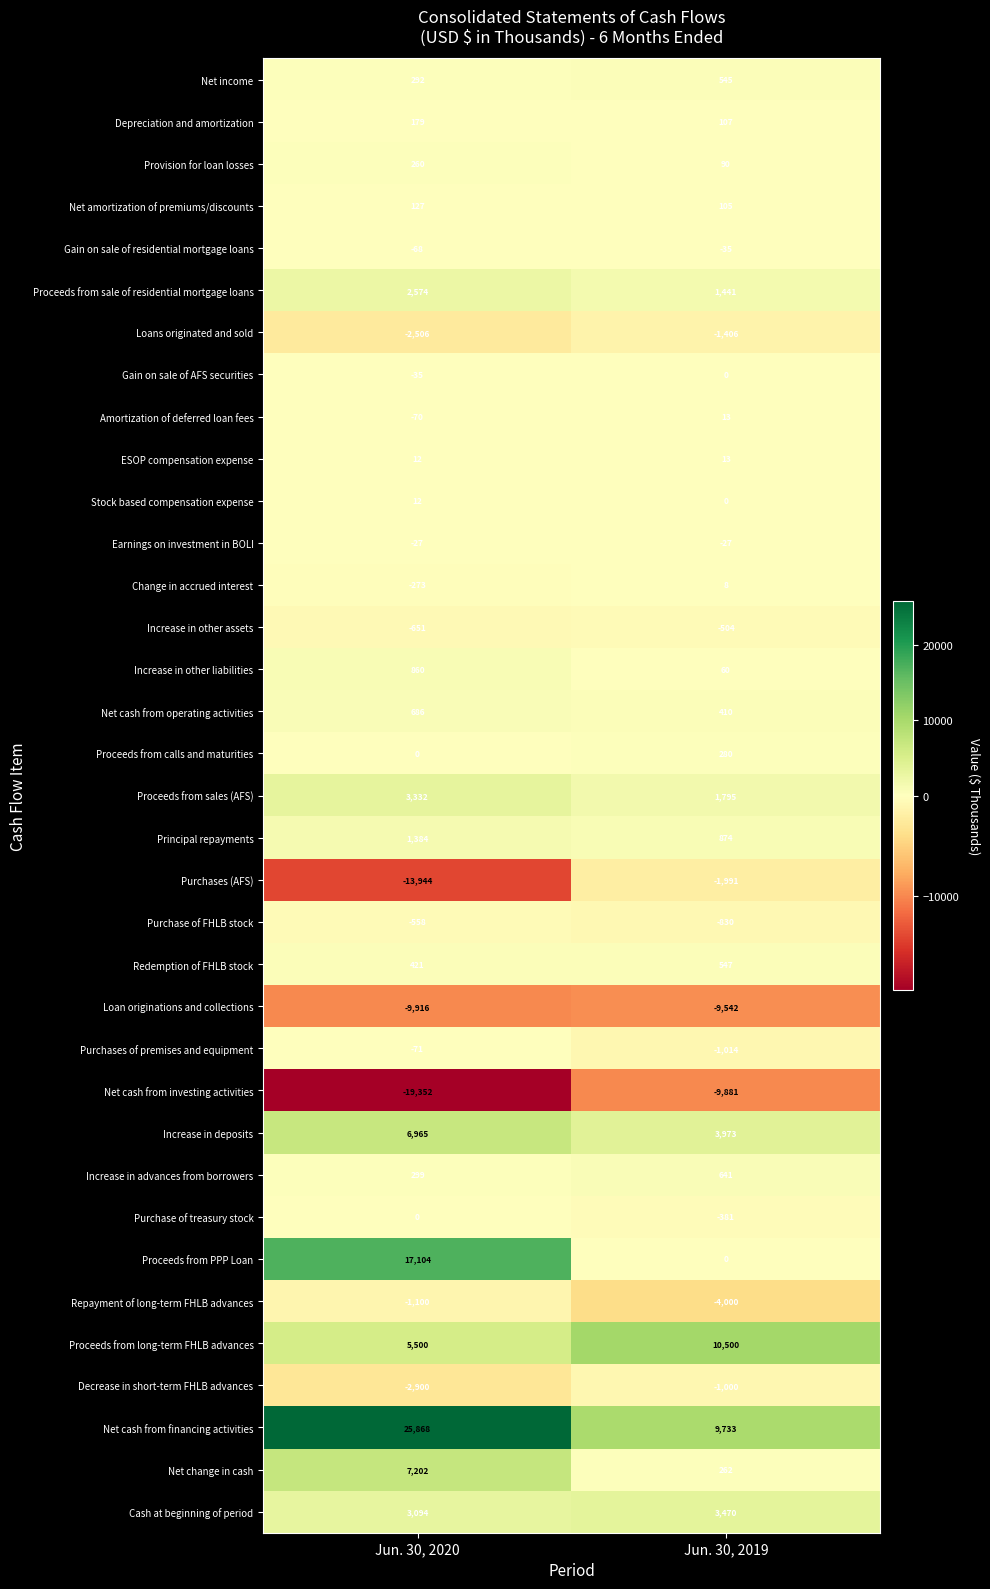

What is the total value across all series at Jun. 30, 2019?

4256